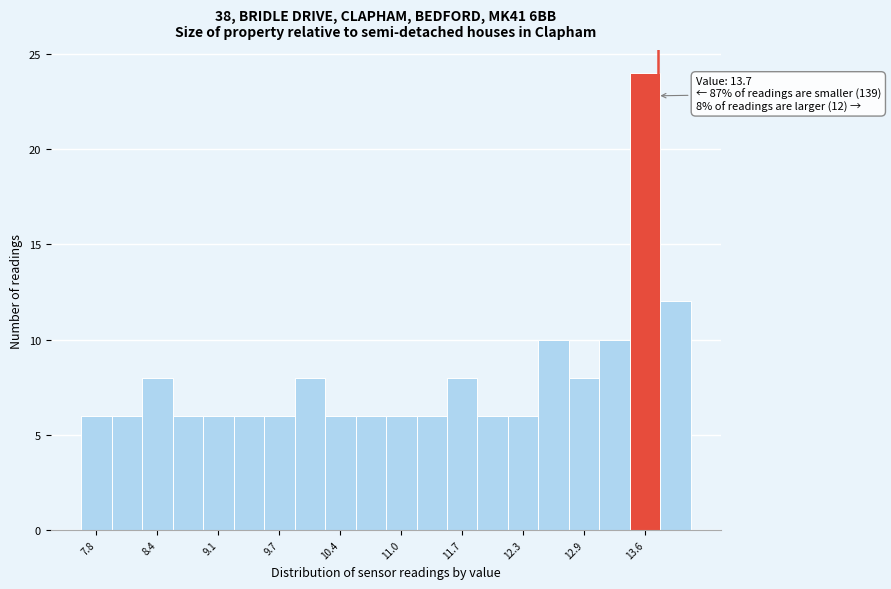

Around what value on the x-axis is the tallest bar? Give the approximate position of its centre, as read against the axis.

13.6